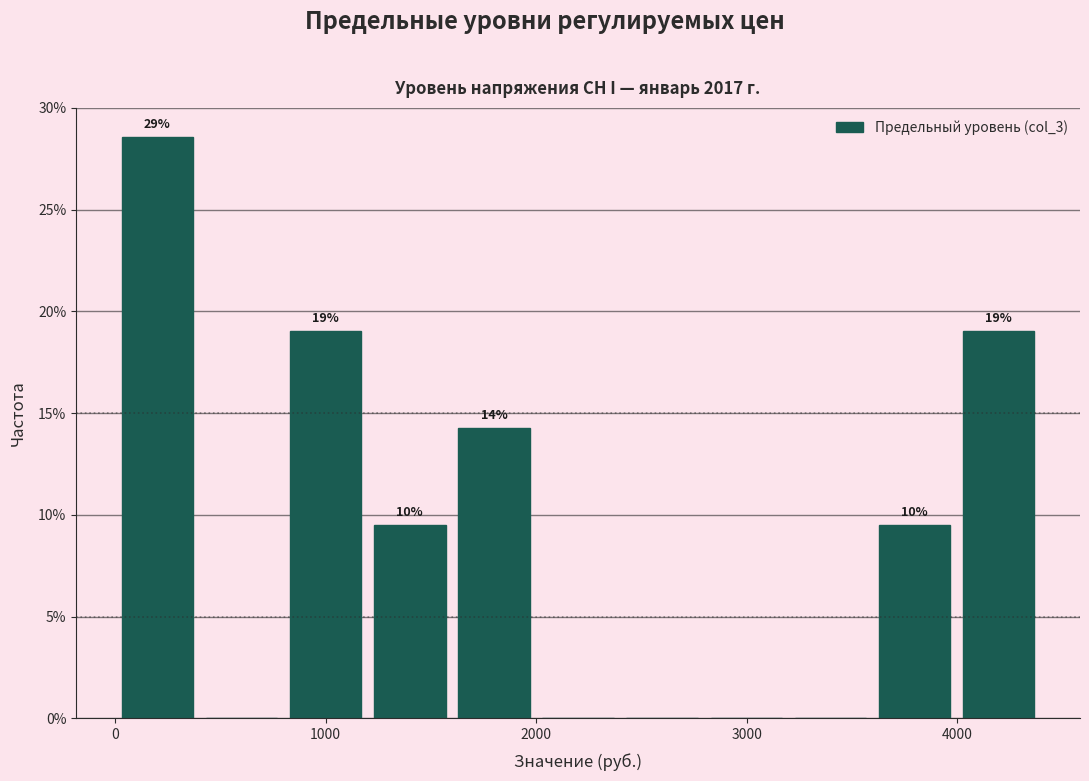

Read against the x-axis, roughly where is the centre of the tallest bar?

200